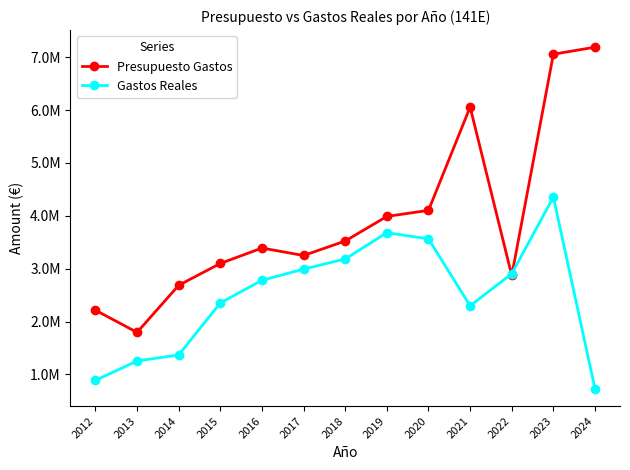

What is the value of the Gastos Reales point at the 11th from the left?

2904768.1